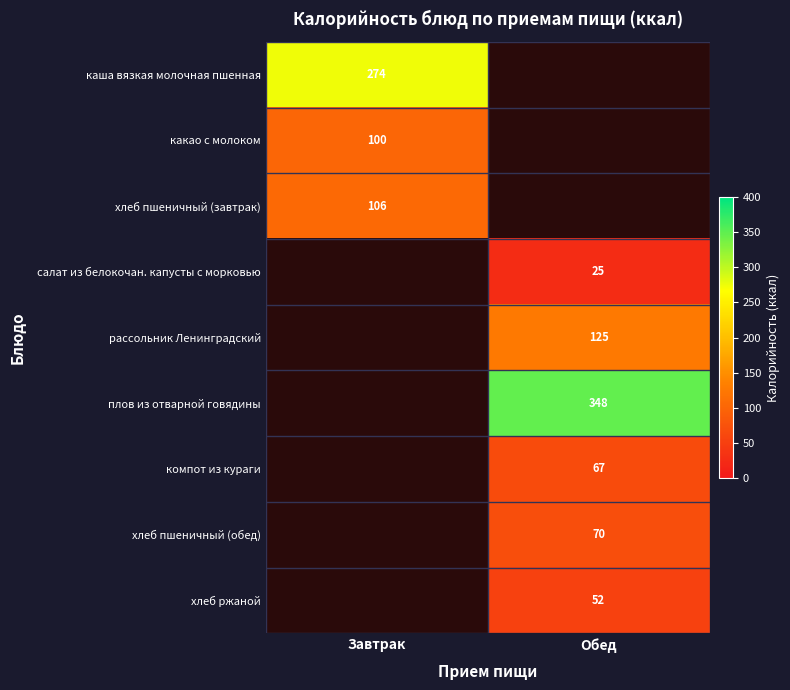

Is the value of хлеб пшеничный (завтрак) at Завтрак greater than the value of рассольник Ленинградский at Обед?

No